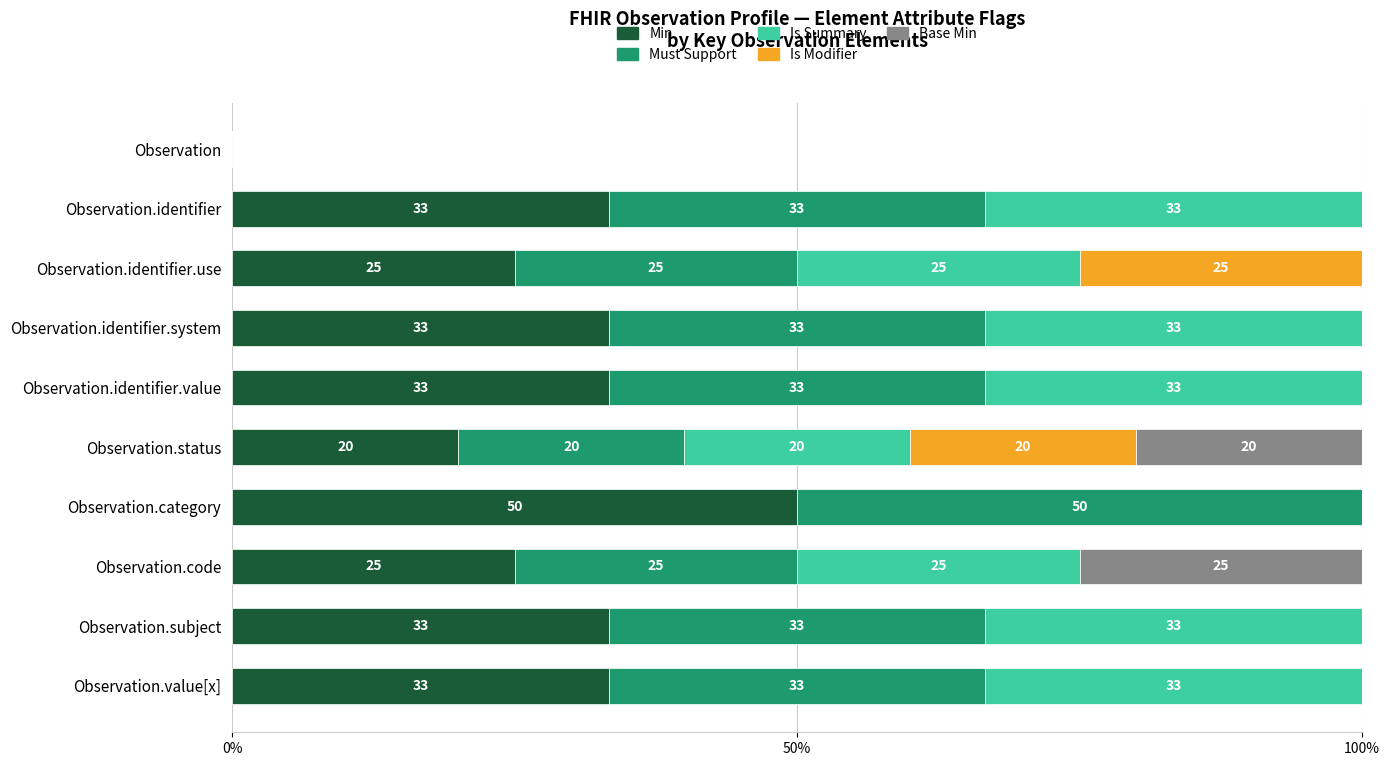

What is the approximate value of Min at Observation.identifier.system?

33.3